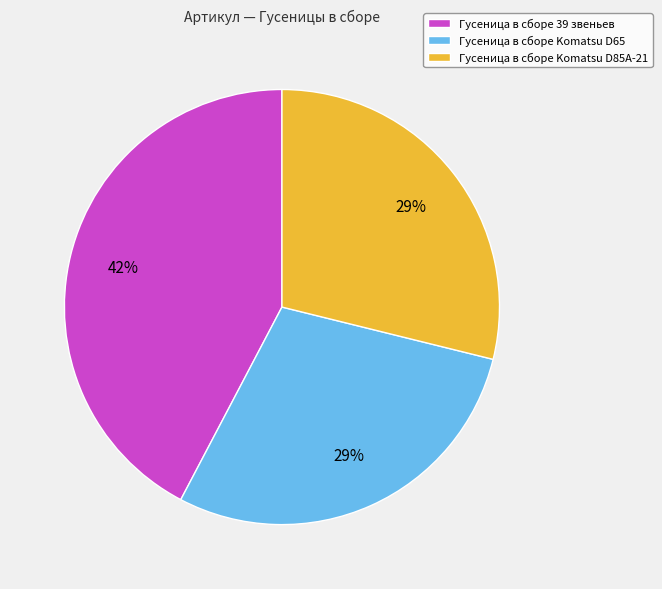

How many slices are in this pie chart?

3